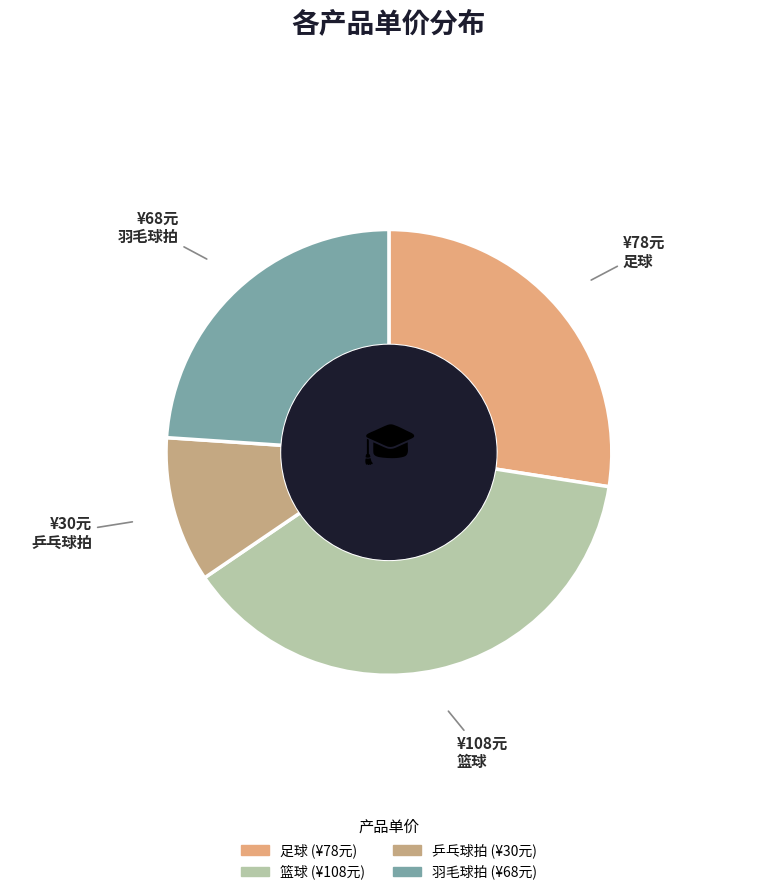

Is there any slice that represents more than half of the pie?

No